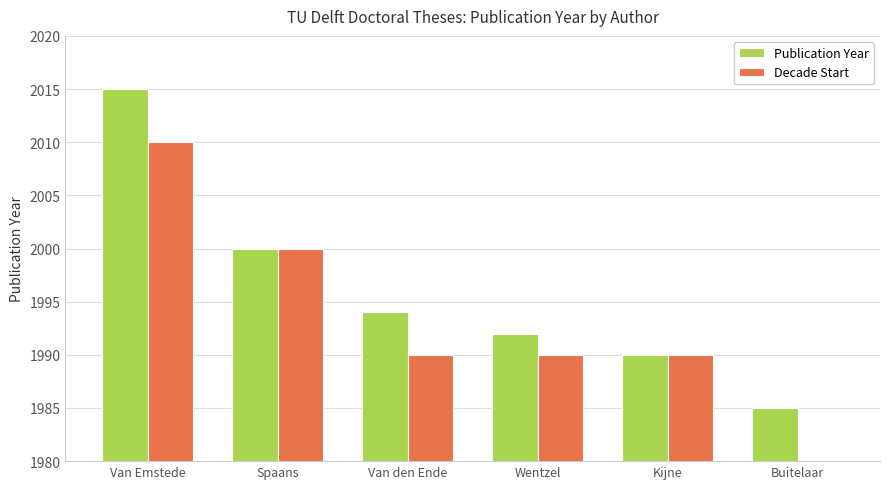

The Publication Year series shows 2015 at Van Emstede. True or false?

True